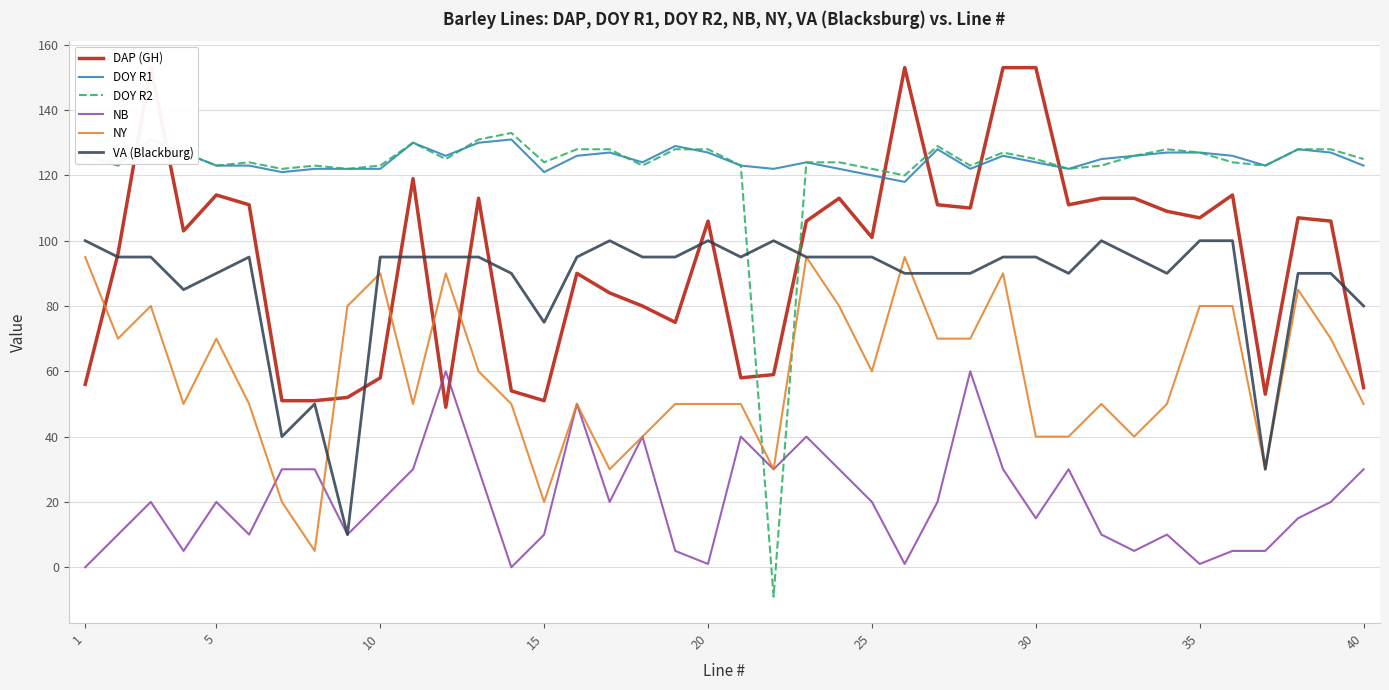

At how many categories does at least one series exceed 107?

40